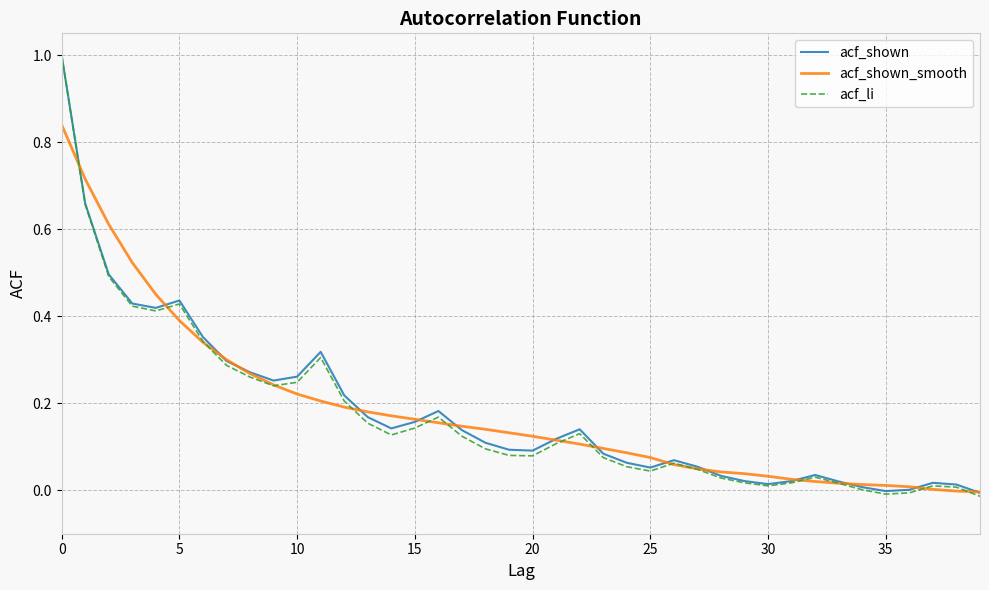

What is the highest value of the acf_li series?

1.0